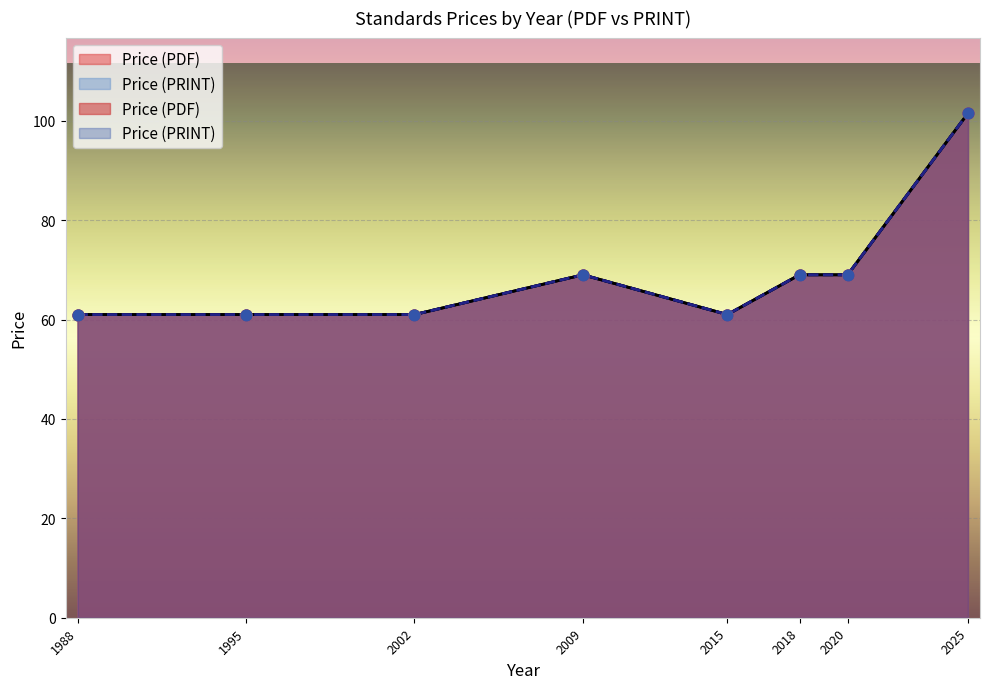

What are all the series names shown in the legend?

Price (PDF), Price (PRINT)